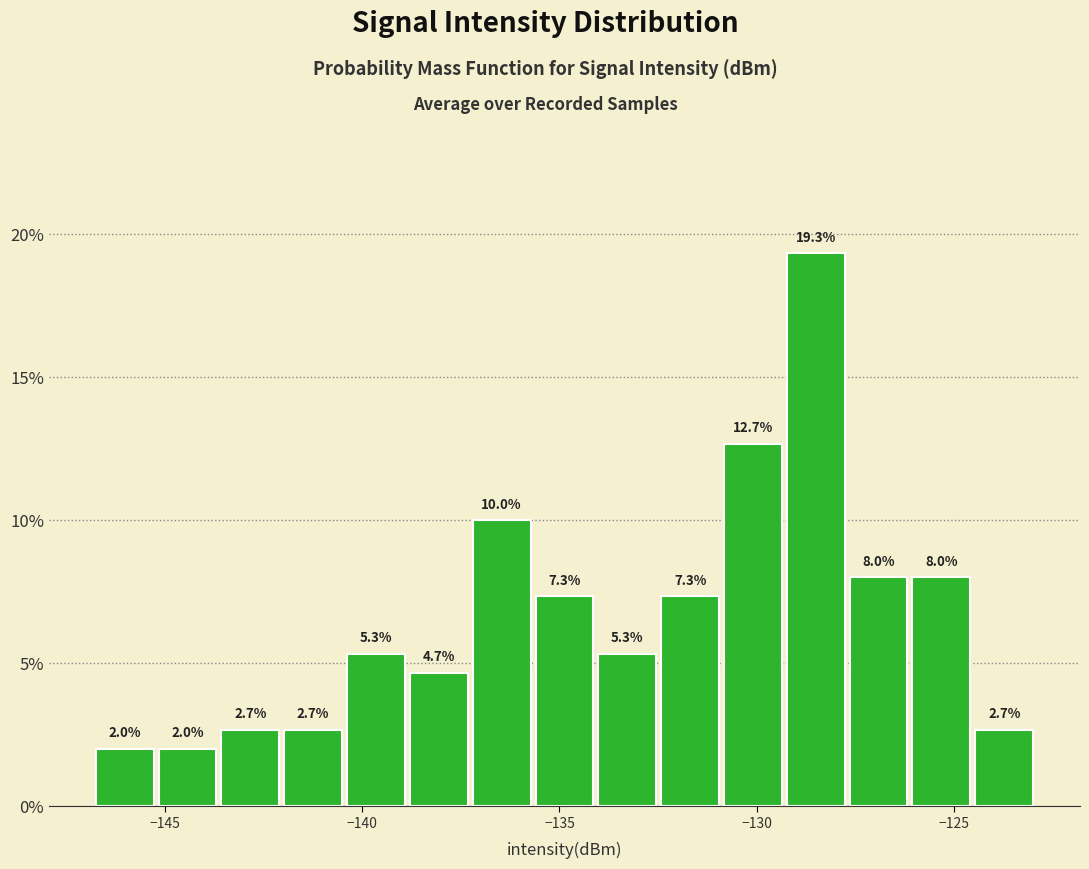

Around what value on the x-axis is the tallest bar? Give the approximate position of its centre, as read against the axis.

-128.5